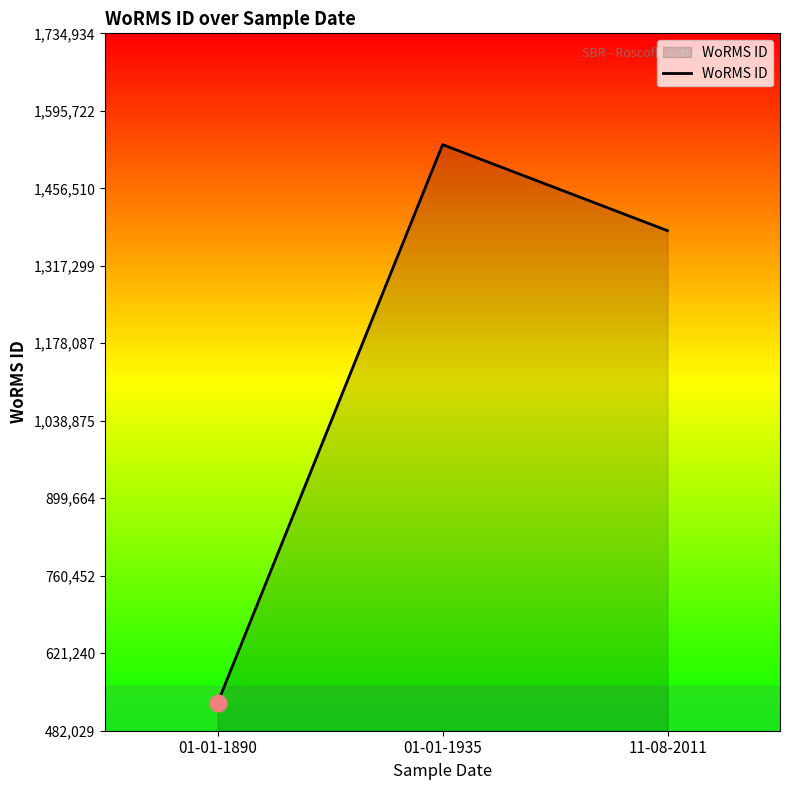

How many values are below 1380402?

1